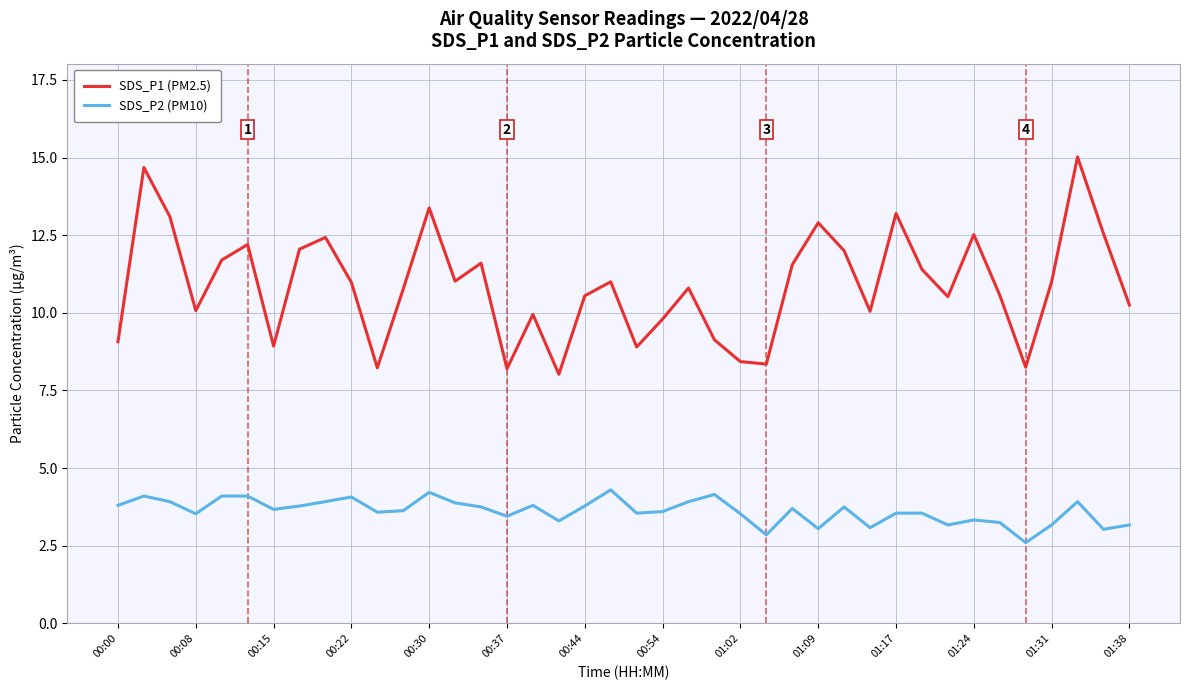

List the series in order of their overall mean, highest first.

SDS_P1 (PM2.5), SDS_P2 (PM10)